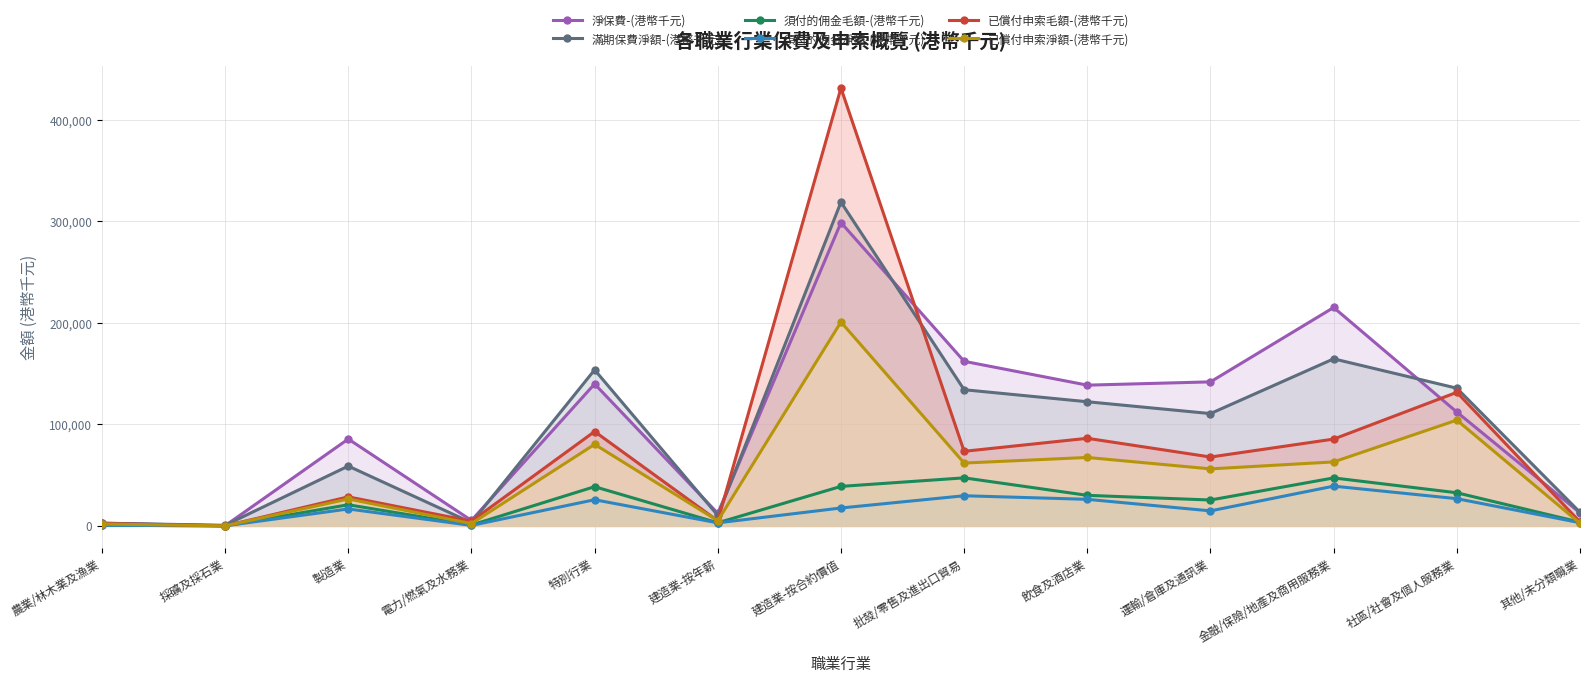

At which category does 須付的佣金毛額-(港幣千元) reach its first local valley?

採礦及採石業